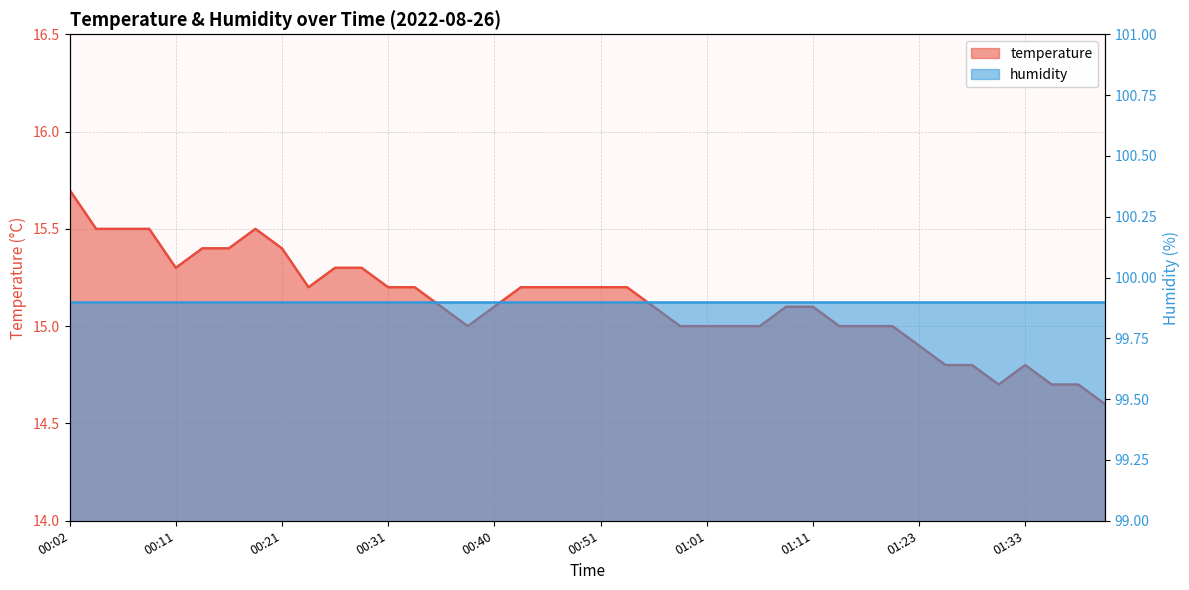

What position from the right is 00:58?

17